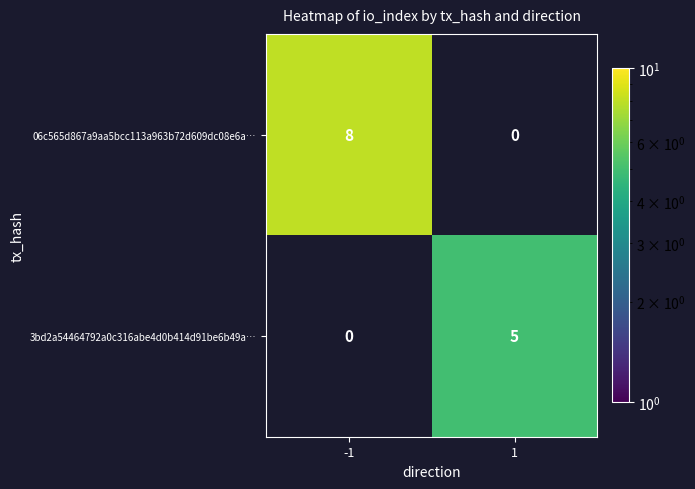

The 06c565d867a9aa5bcc113a963b72d609dc08e6a… series shows 8 at -1. True or false?

True